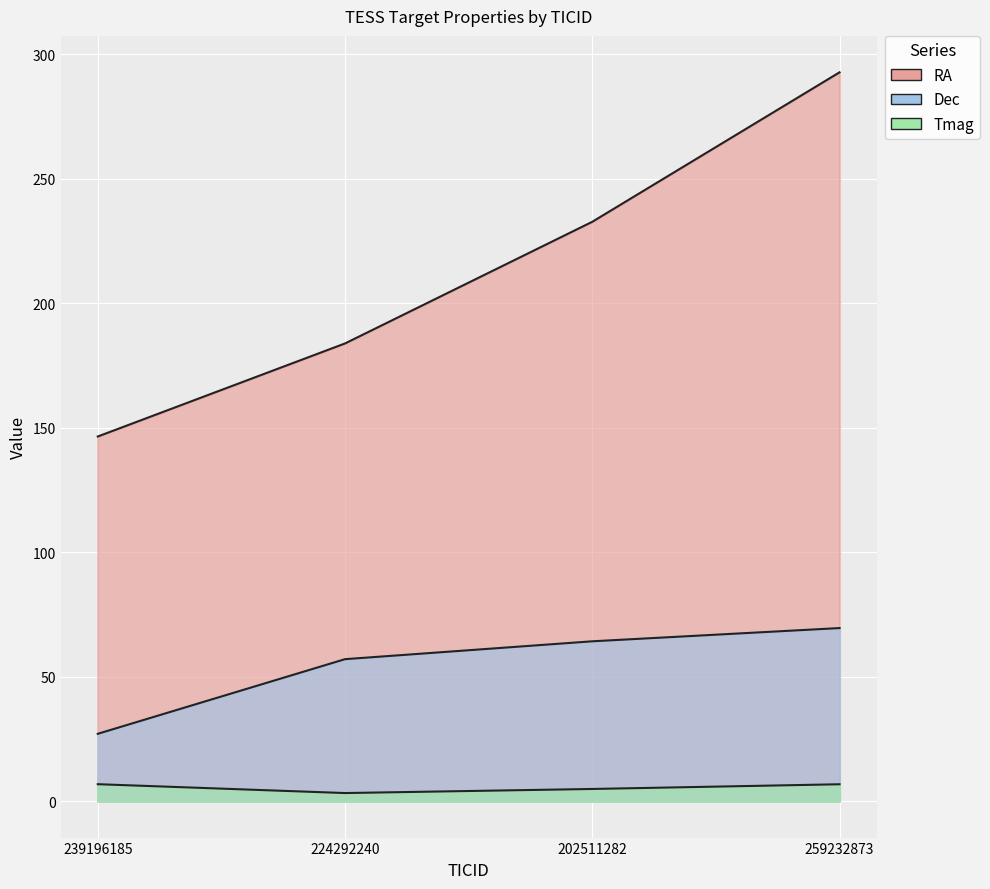

True or false: Tmag and RA cross at least once.

False